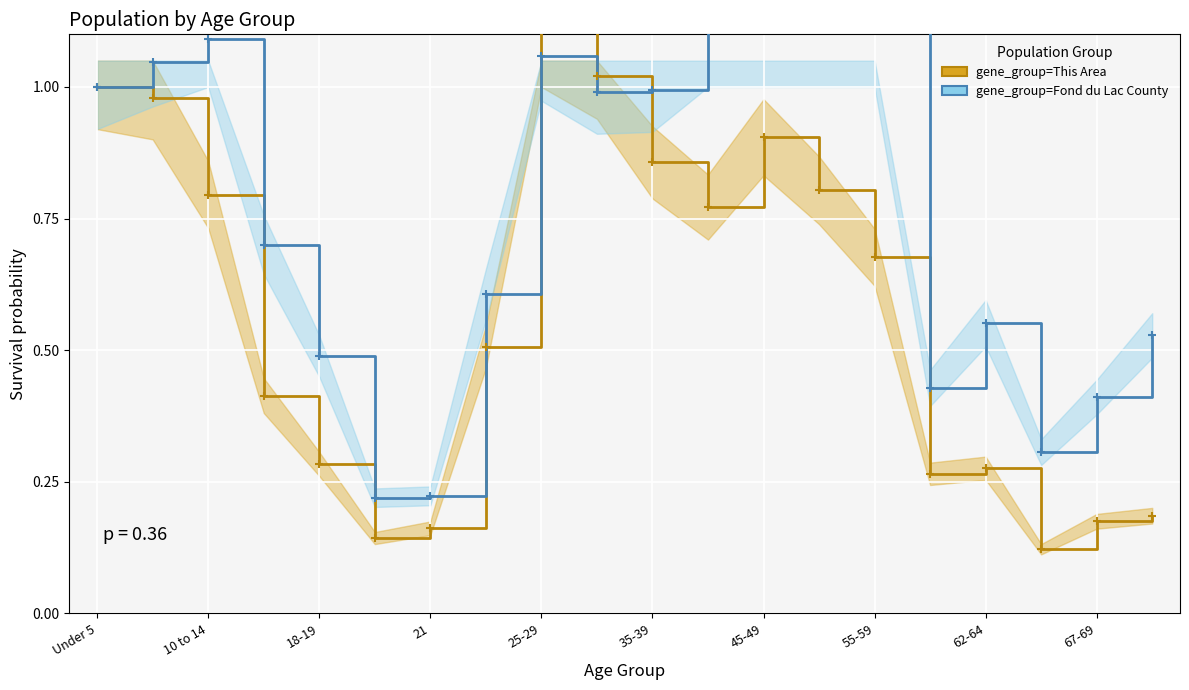

At 10 to 14, list the series in order from smallest to largest.

group=This Area, group=Fond du Lac County